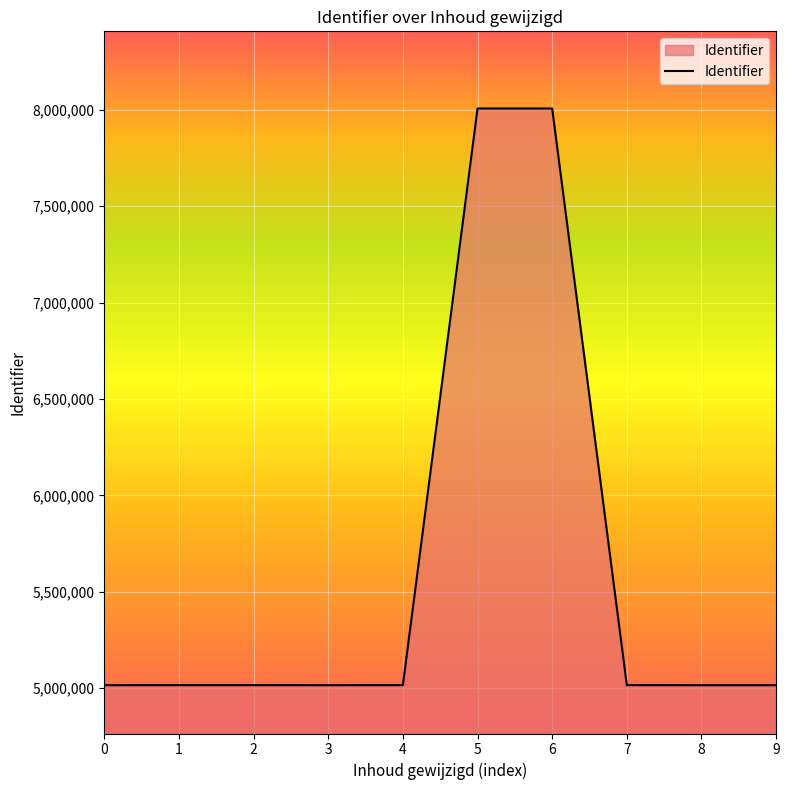

What is the maximum value shown in the chart?

8007543